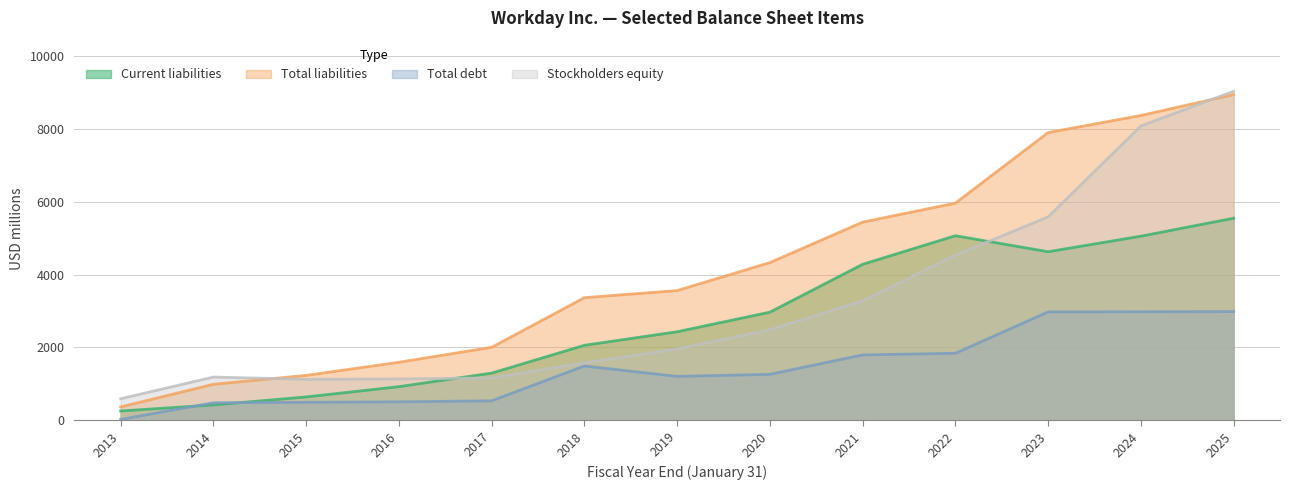

What is the value of the Total debt point at the 5th from the left?

534